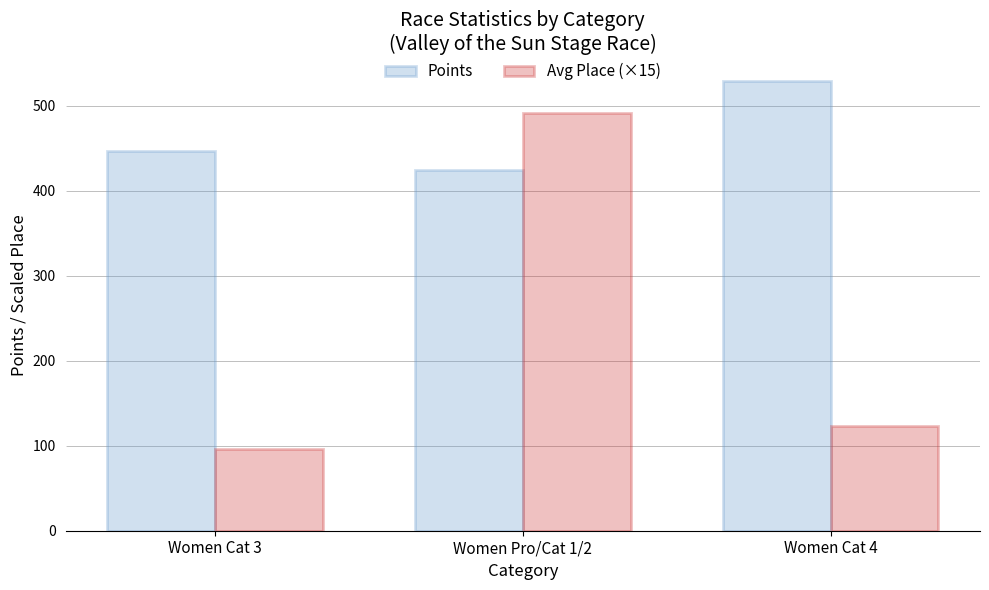

List the labels in order of Points value, largest first.

Women Cat 4, Women Cat 3, Women Pro/Cat 1/2